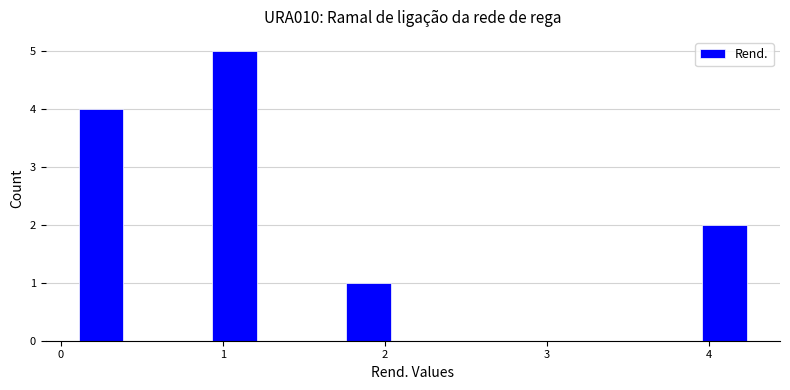

Read against the x-axis, roughly where is the centre of the tallest bar?

1.1